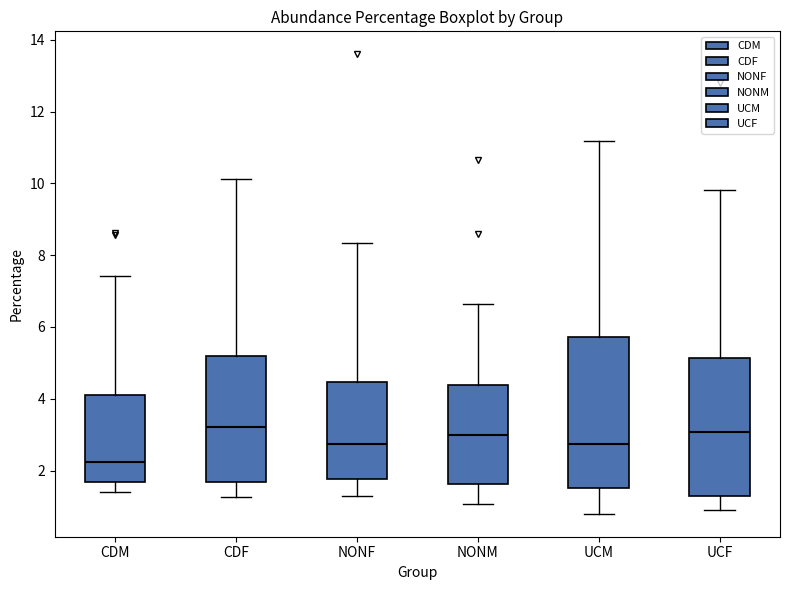

Which box has the lowest median line?

CDM